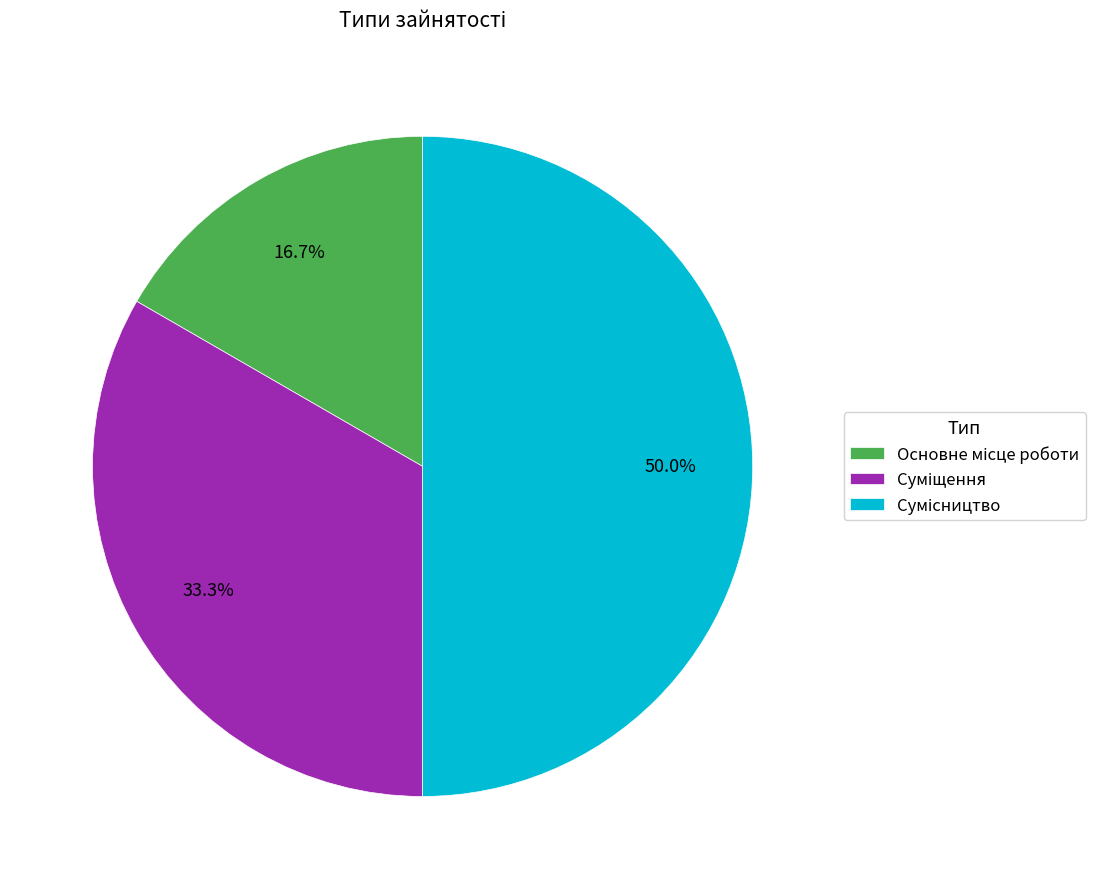

Count the number of slices in the pie.

3